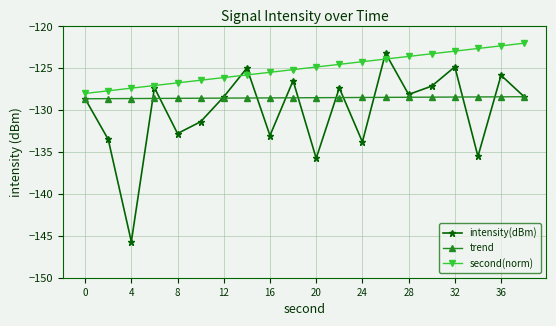

Rank the series by their average value, from highest to lowest.

second(norm), trend, intensity(dBm)